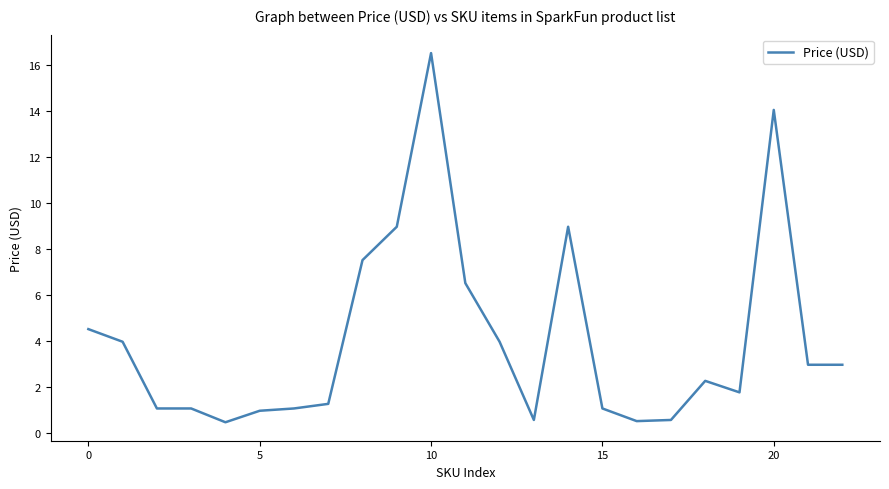

What is the greatest value displayed?

16.5